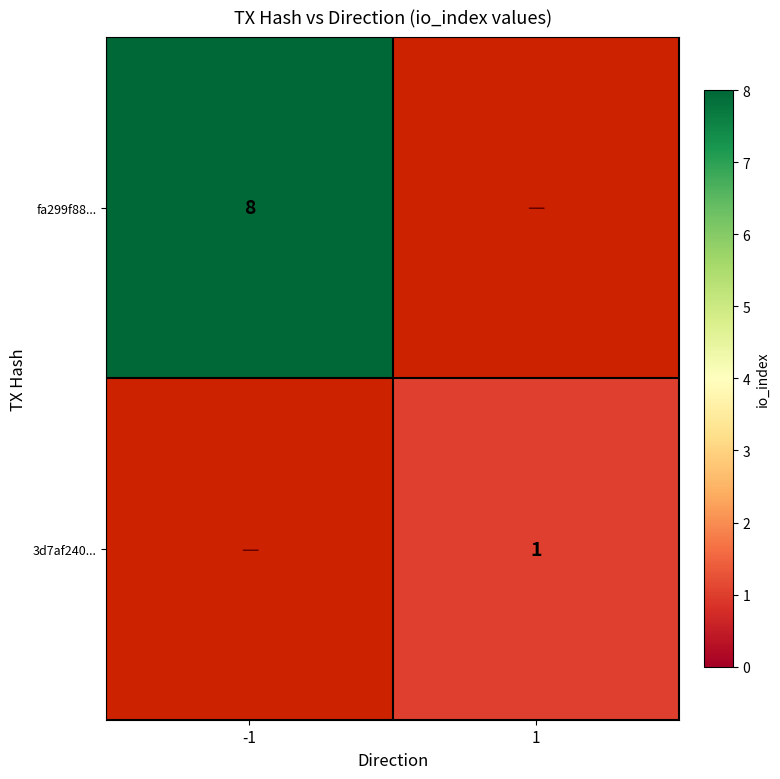

What is the highest value of the 3d7af240... series?

1